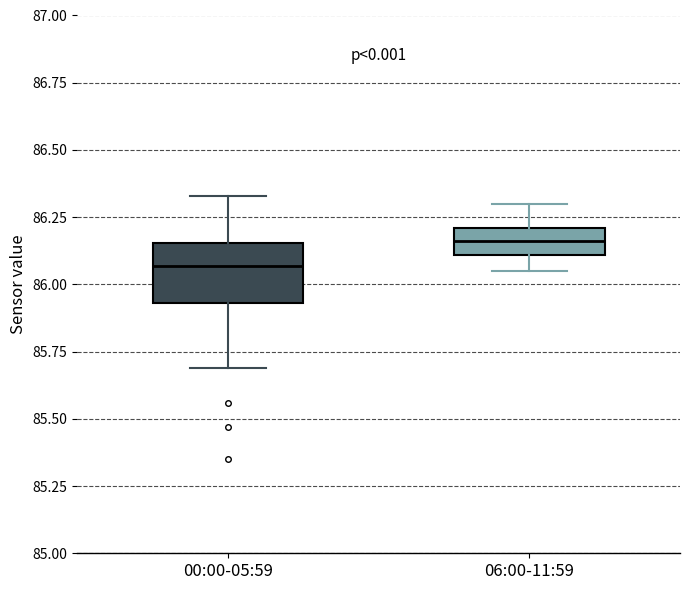

Which box has the lowest median line?

00:00-05:59